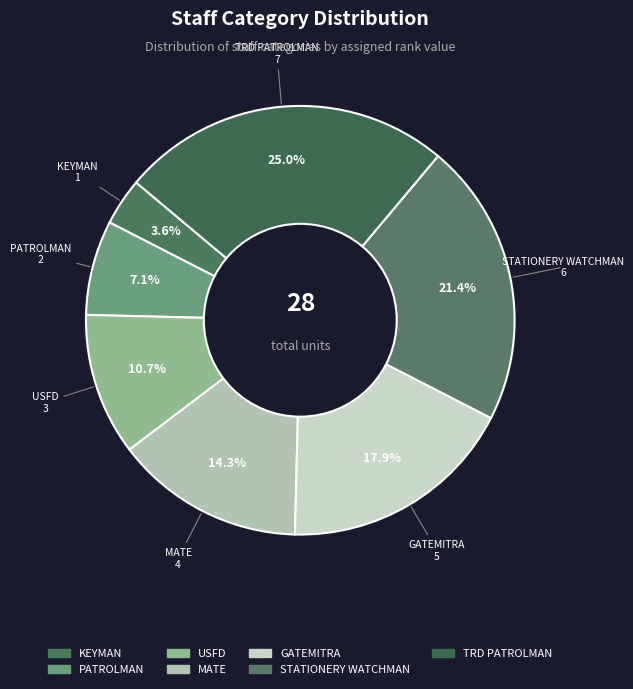

What is the largest slice in the pie chart?

TRD PATROLMAN